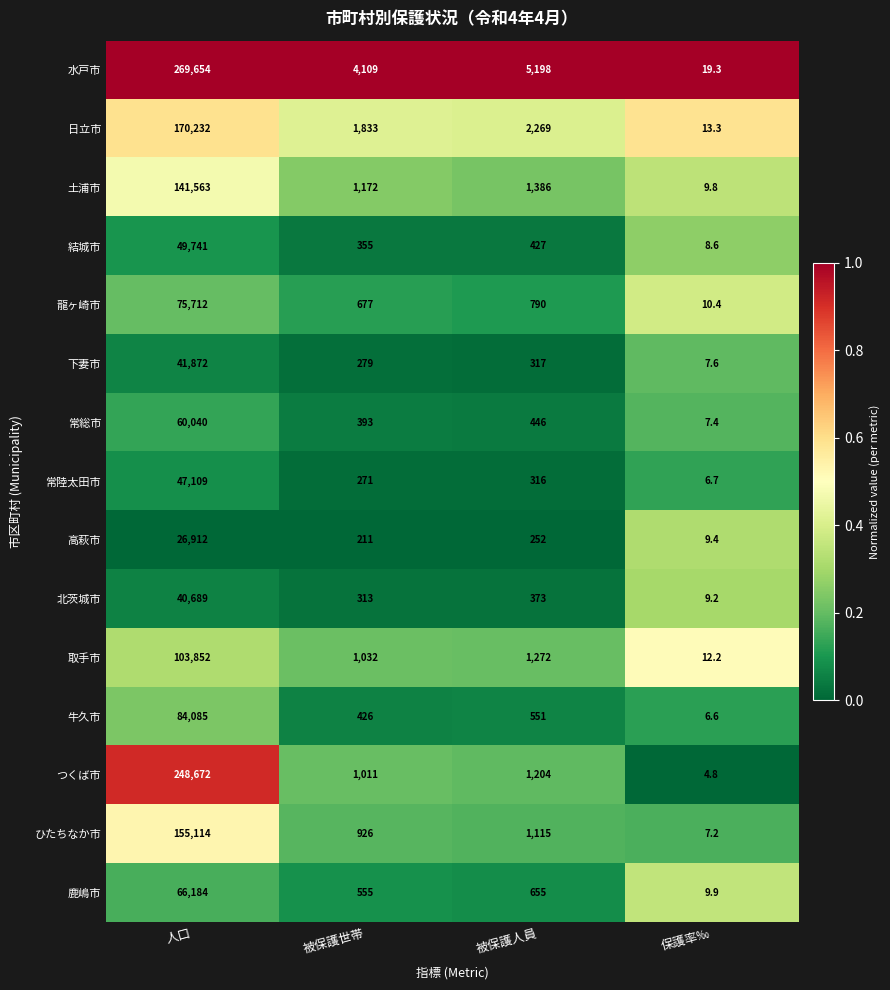

Which series has the widest spread of values?

水戸市